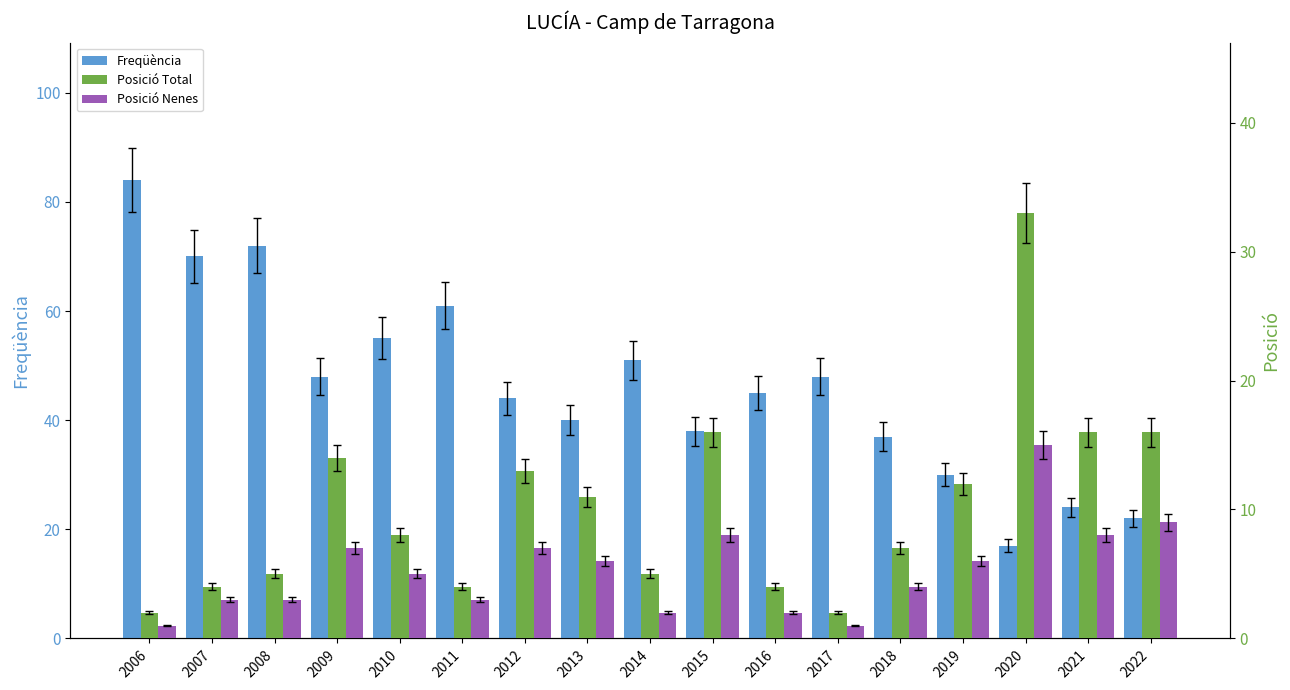

What is the sum of the Posició Total values at 2008 and 2013?

16